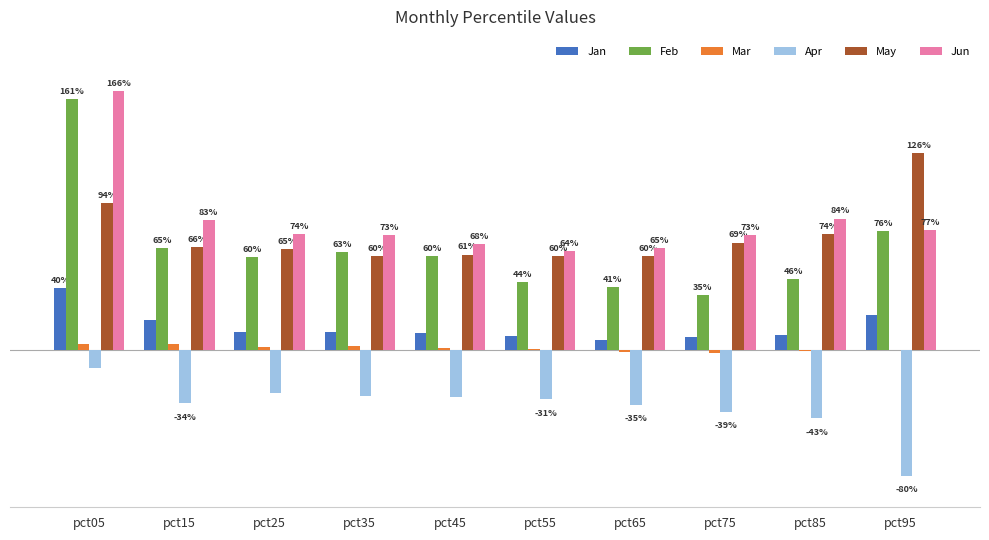

Reading left to right, extract all data points from this chart.

Jan: pct05=0.4	pct15=0.2	pct25=0.1	pct35=0.1	pct45=0.1	pct55=0.1	pct65=0.1	pct75=0.1	pct85=0.1	pct95=0.2
Feb: pct05=1.6	pct15=0.7	pct25=0.6	pct35=0.6	pct45=0.6	pct55=0.4	pct65=0.4	pct75=0.4	pct85=0.5	pct95=0.8
Mar: pct05=0.0	pct15=0.0	pct25=0.0	pct35=0.0	pct45=0.0	pct55=0.0	pct65=-0.0	pct75=-0.0	pct85=-0.0	pct95=0.0
Apr: pct05=-0.1	pct15=-0.3	pct25=-0.3	pct35=-0.3	pct45=-0.3	pct55=-0.3	pct65=-0.3	pct75=-0.4	pct85=-0.4	pct95=-0.8
May: pct05=0.9	pct15=0.7	pct25=0.6	pct35=0.6	pct45=0.6	pct55=0.6	pct65=0.6	pct75=0.7	pct85=0.7	pct95=1.3
Jun: pct05=1.7	pct15=0.8	pct25=0.7	pct35=0.7	pct45=0.7	pct55=0.6	pct65=0.7	pct75=0.7	pct85=0.8	pct95=0.8